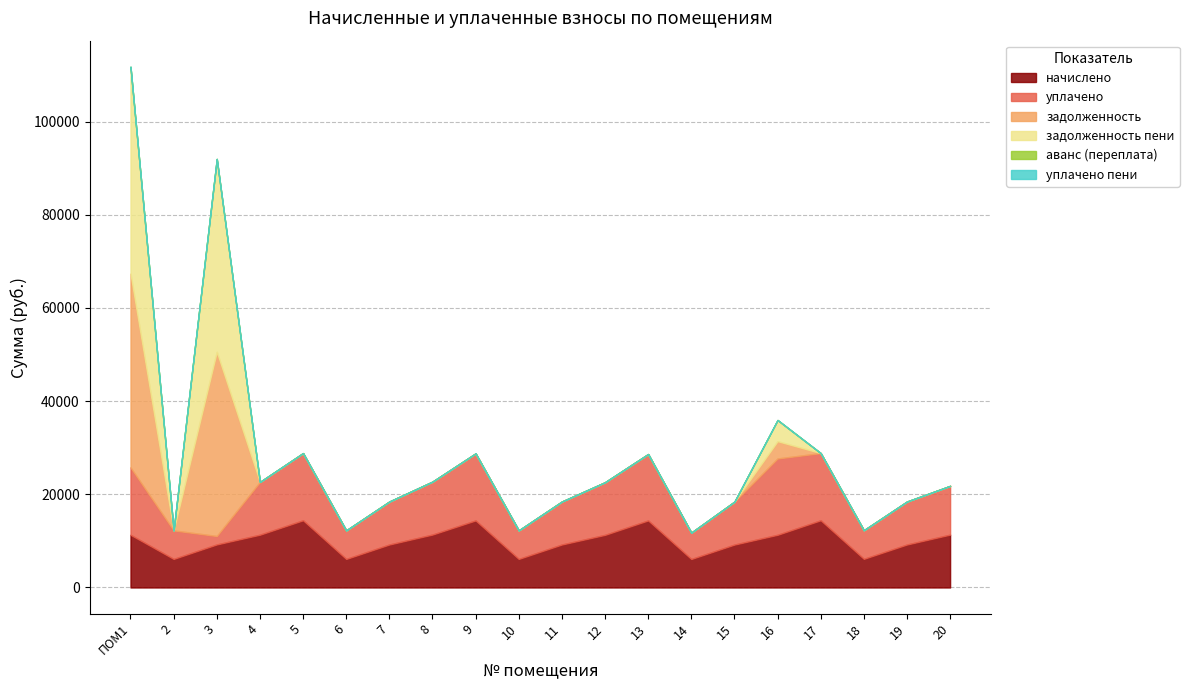

Between which two adjacent categories do уплачено and задолженность first intersect?

ПОМ1 and 2